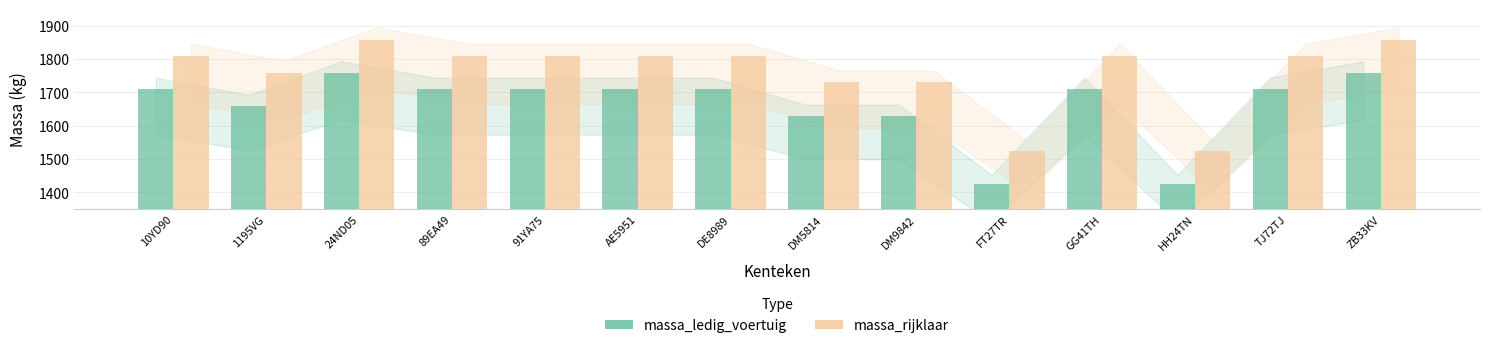

How many distinct data groups are displayed?

2